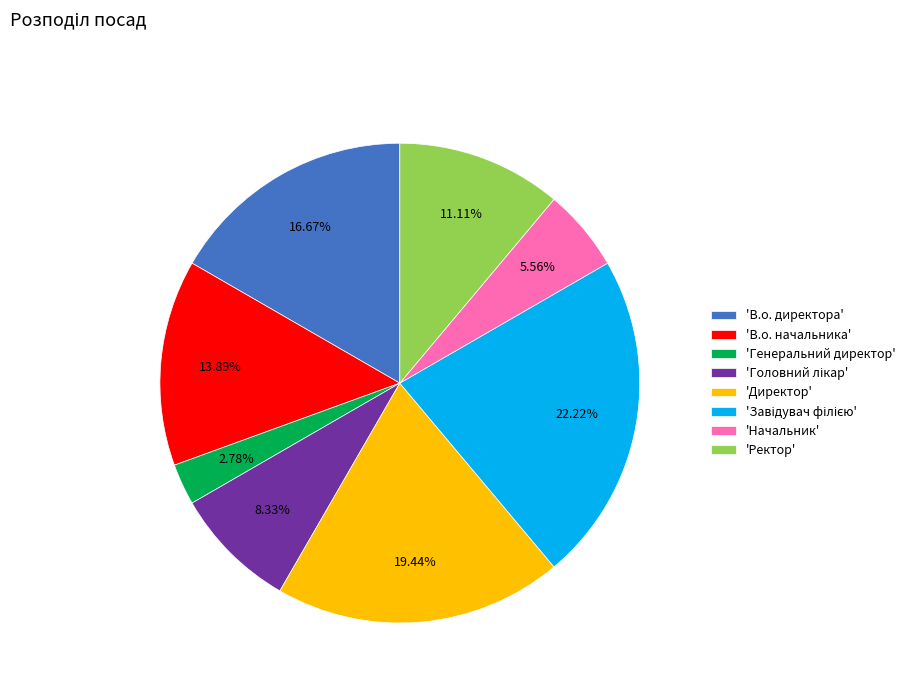

What is the ratio of the value at 'В.о. начальника' to the value at 'Генеральний директор'?

5.0